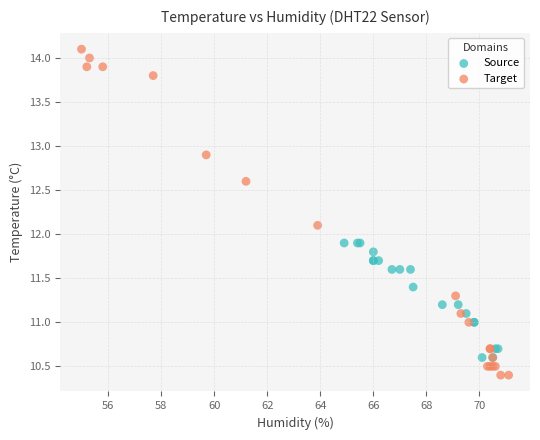

Which series has the largest Y range (max minus min)?

Target